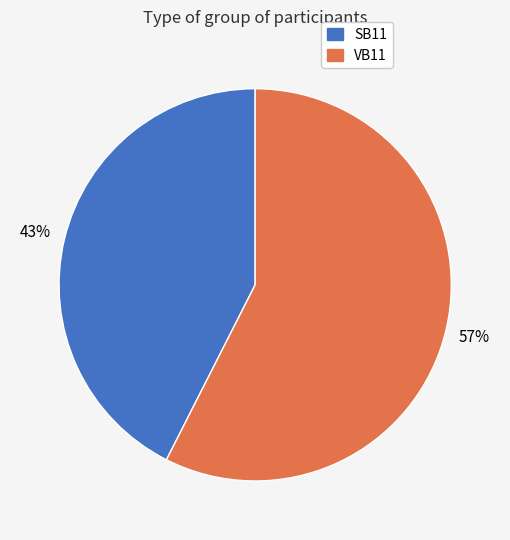

Which category accounts for the majority?

VB11